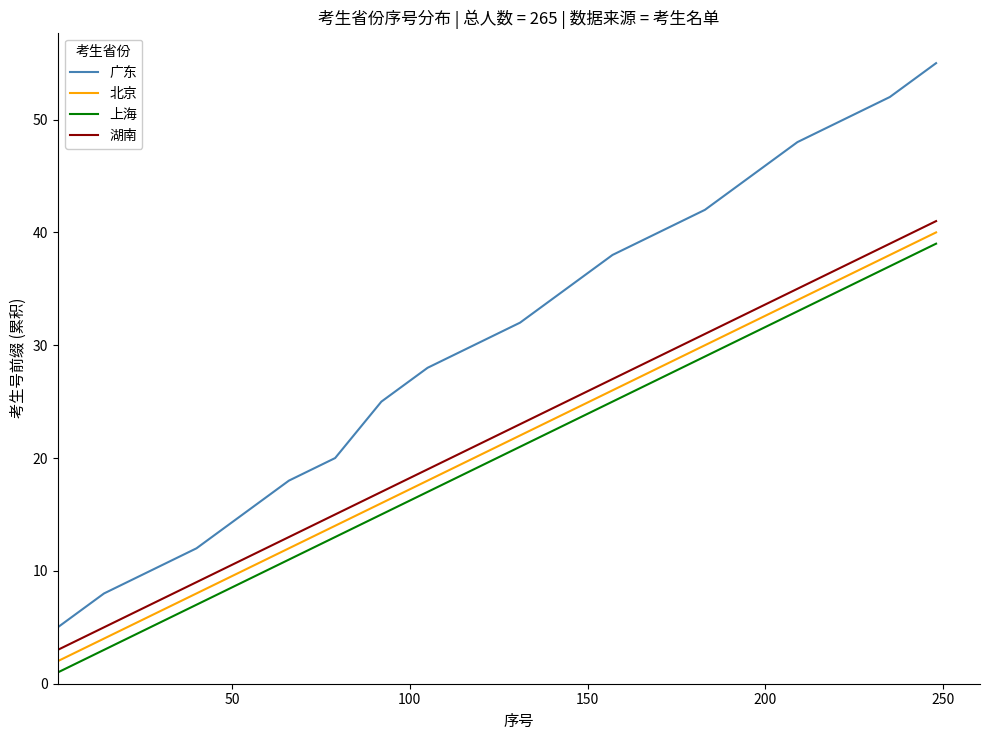

What is the difference between the maximum and minimum values in the 北京 series?

38